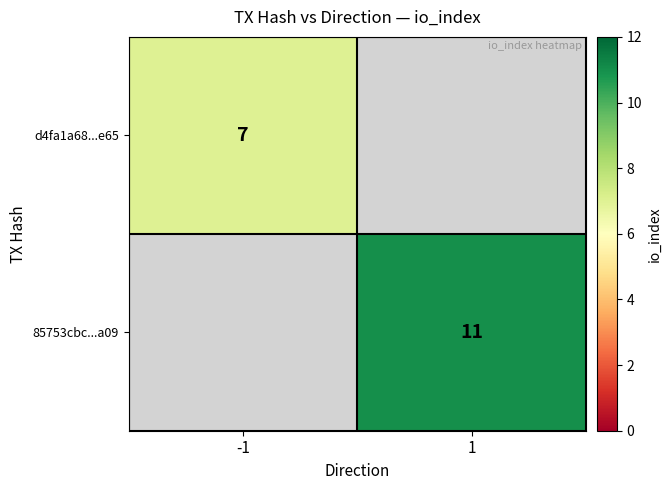

The d4fa1a68...e65 series shows 12.5 at -1. True or false?

False